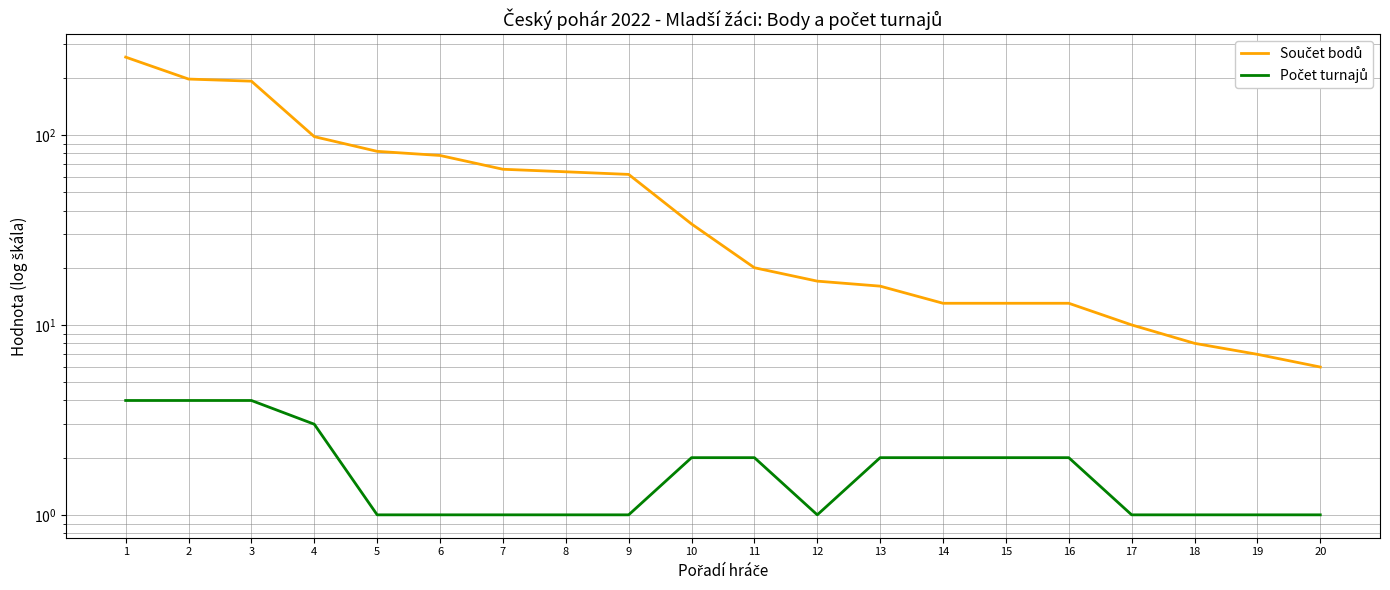

Reading left to right, list all the values displayed in this chart.

Součet bodů: 1=257	2=197	3=192	4=98	5=82	6=78	7=66	8=64	9=62	10=34	11=20	12=17	13=16	14=13	15=13	16=13	17=10	18=8	19=7	20=6
Počet turnajů: 1=4	2=4	3=4	4=3	5=1	6=1	7=1	8=1	9=1	10=2	11=2	12=1	13=2	14=2	15=2	16=2	17=1	18=1	19=1	20=1